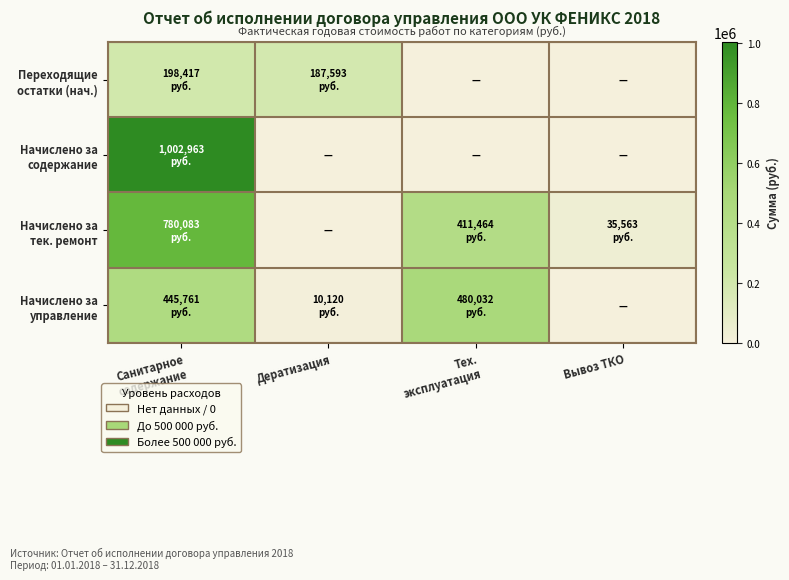

What is the difference between the highest and lowest values at Дератизация?

187593.0